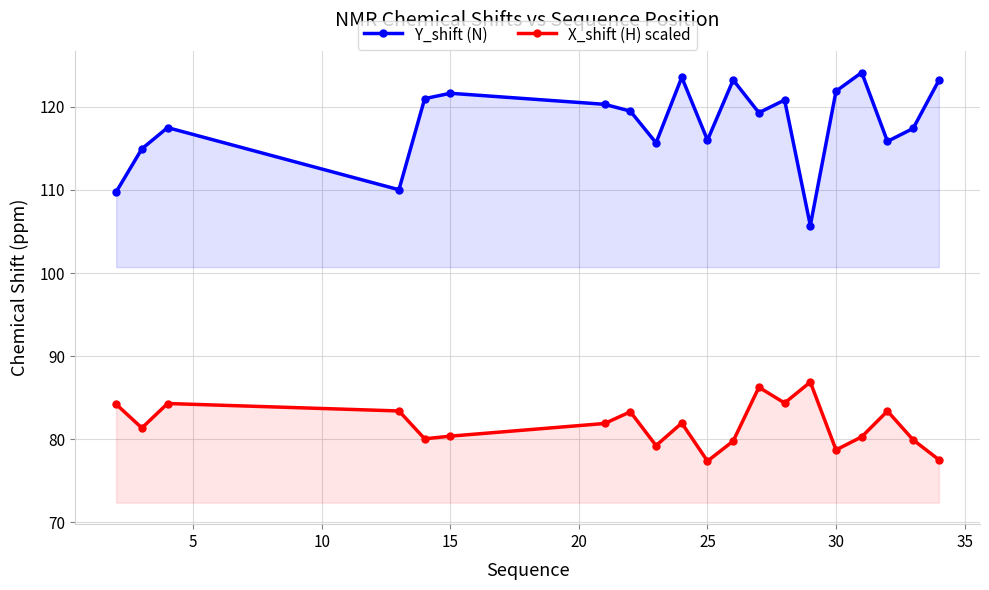

How many data points in X_shift (H) scaled are less than 81?

9